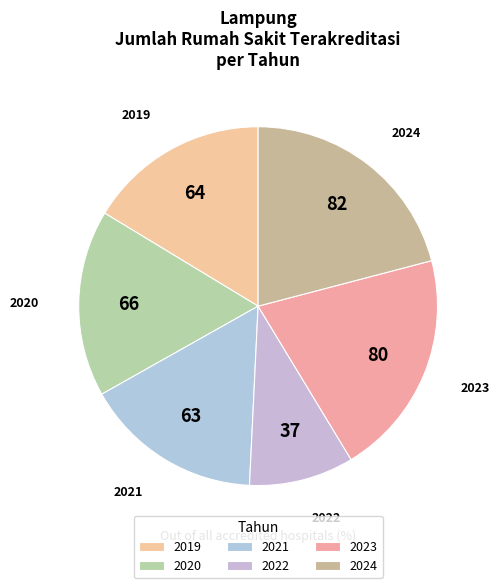

Does 2024 represent more than half of the total?

No